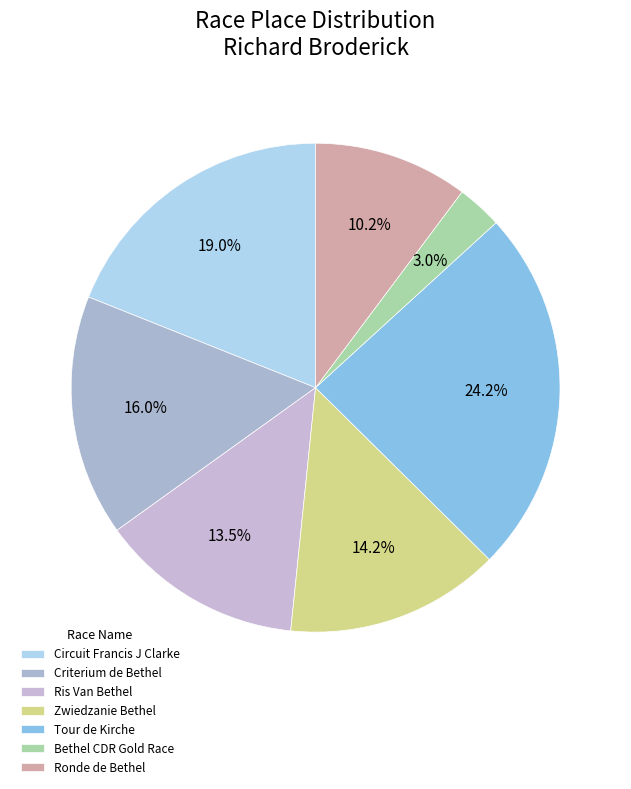

Which slice is the smallest?

Bethel CDR Gold Race